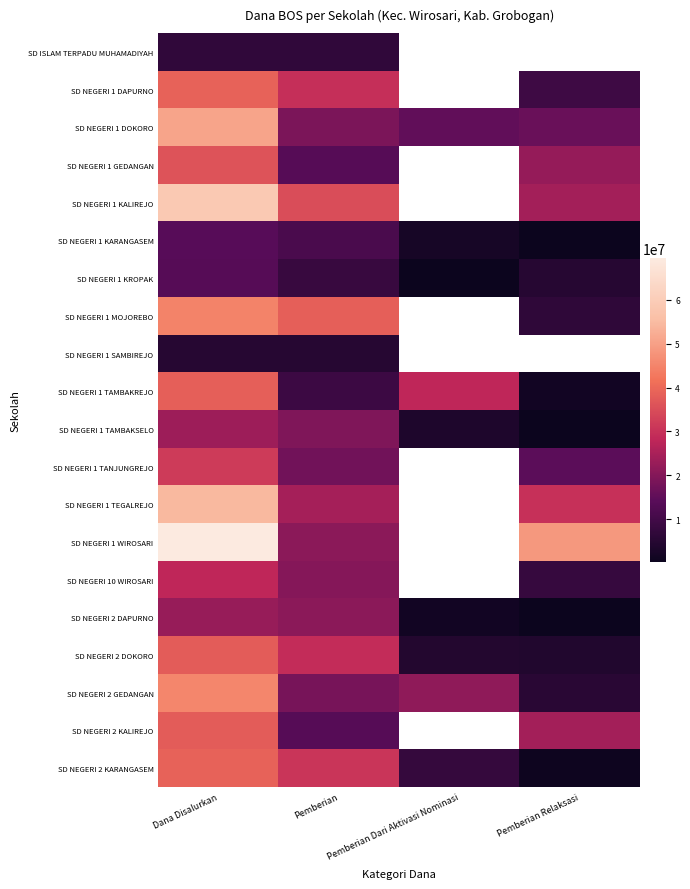

At how many categories does at least one series exceed 48894249?

1